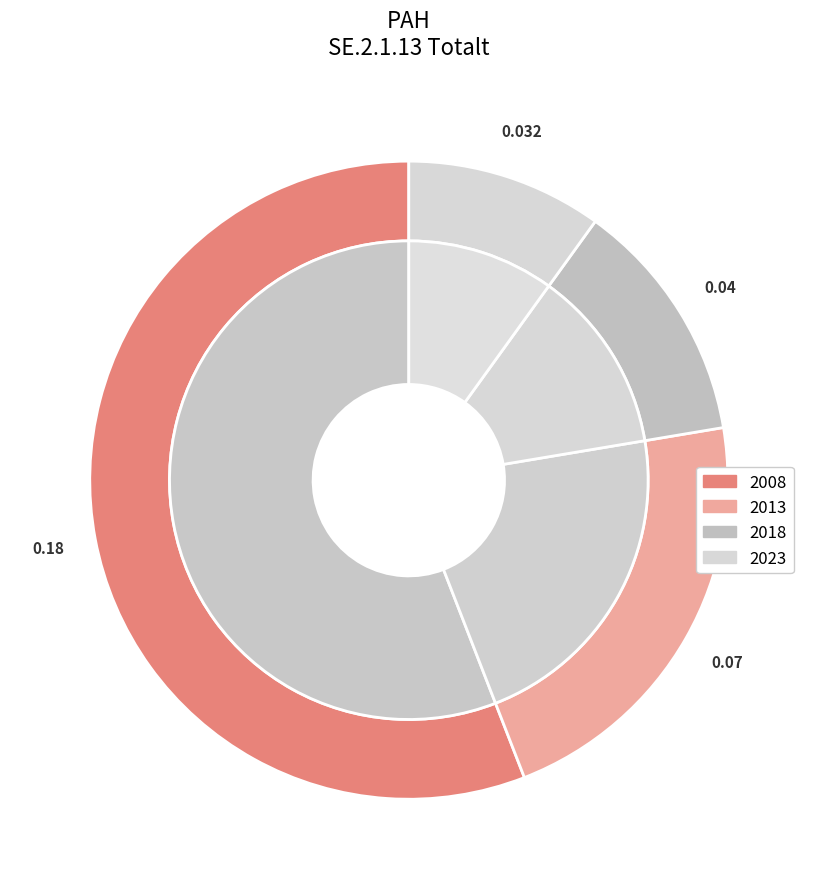

Rank the categories by value from lowest to highest.

2023, 2018, 2013, 2008